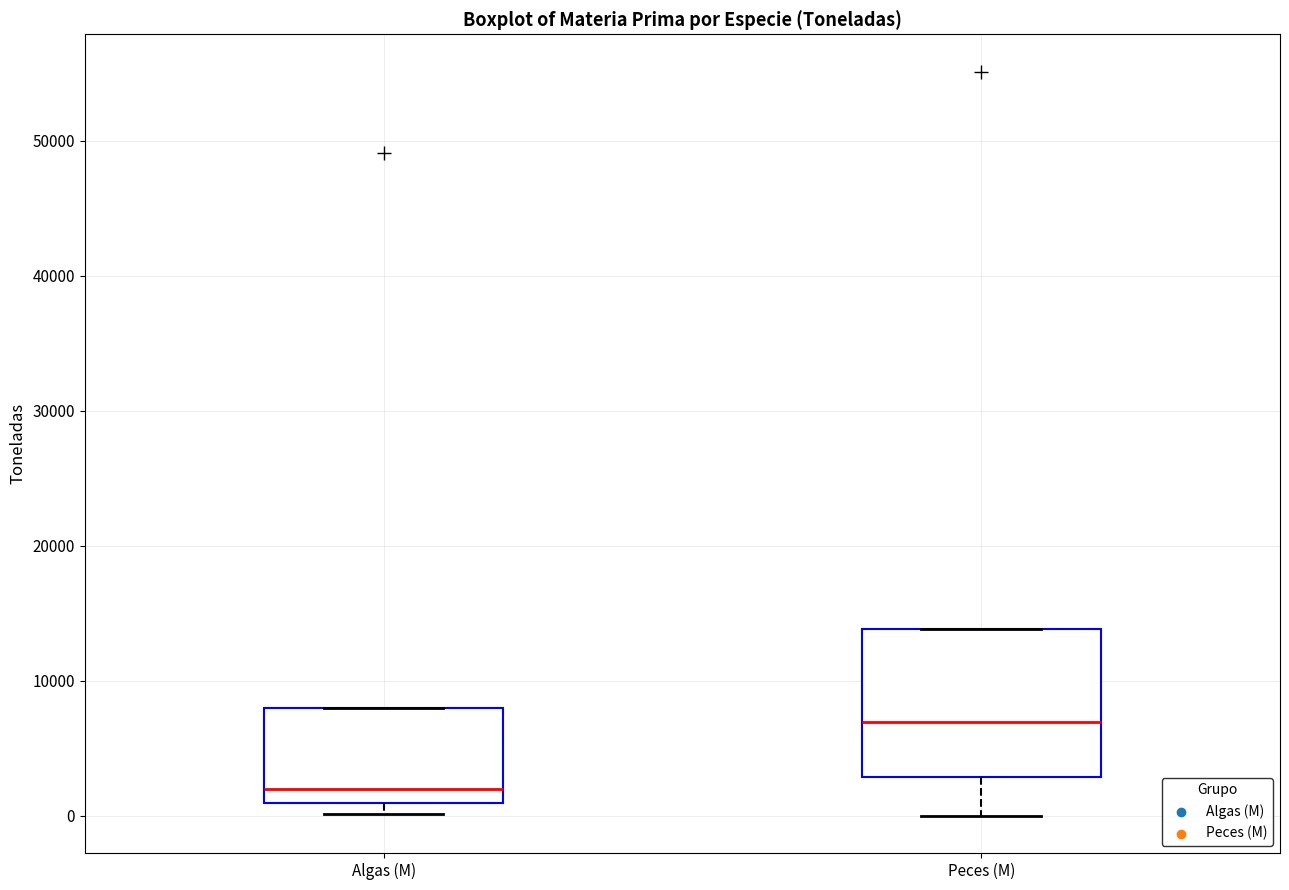

Which box has the highest median line?

Peces (M)